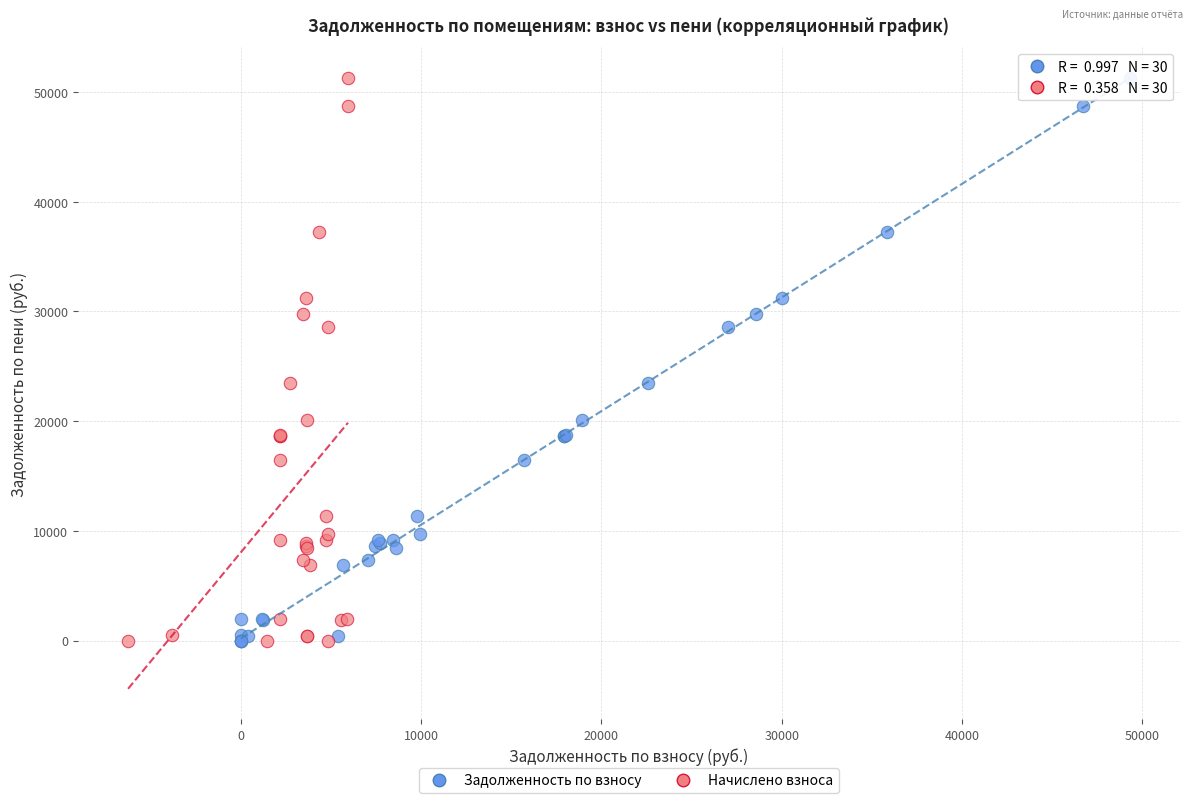

What are all the series names shown in the legend?

Задолженность по взносу, Начислено взноса